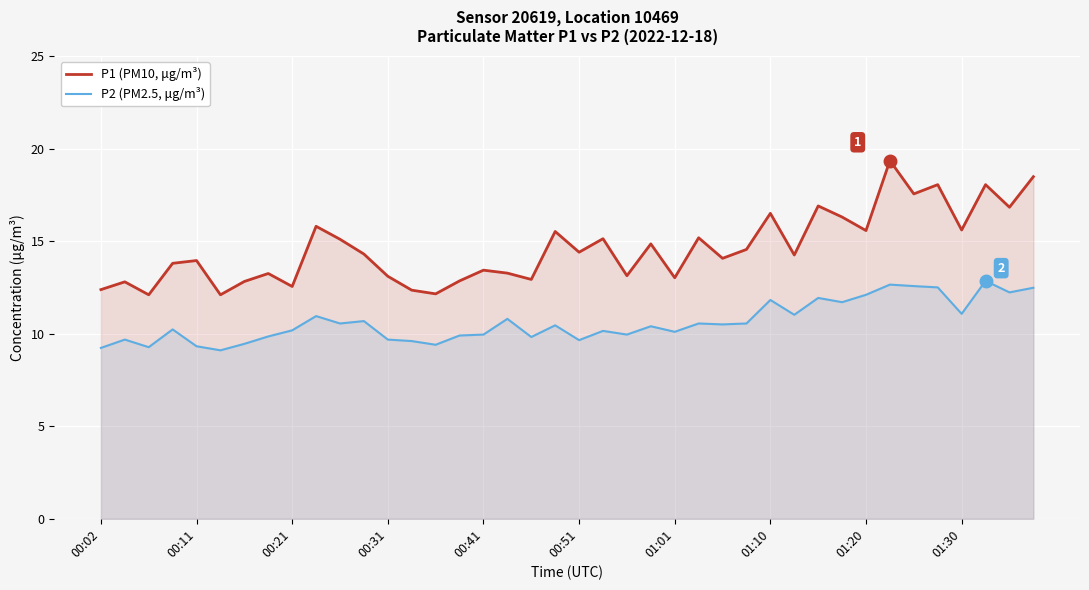

Rank the series by their average value, from highest to lowest.

P1 (PM10, μg/m³), P2 (PM2.5, μg/m³)